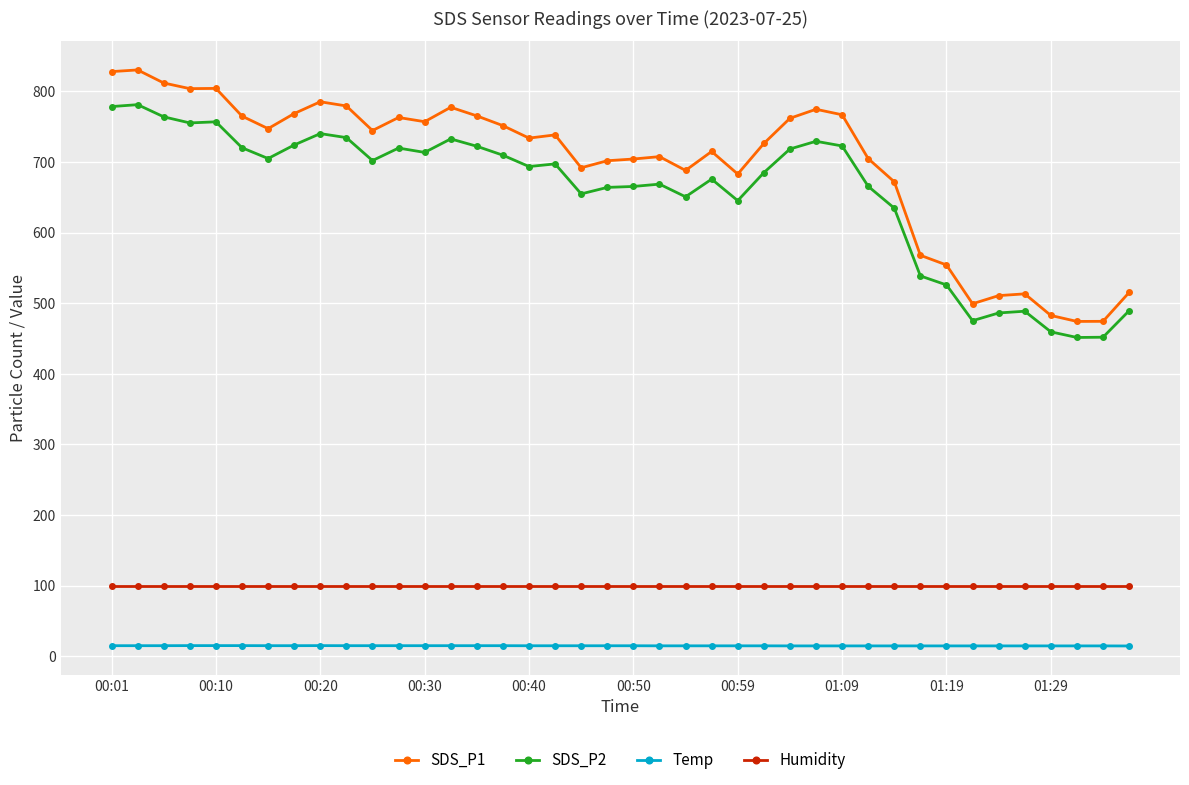

At how many categories does at least one series exceed 265?

40